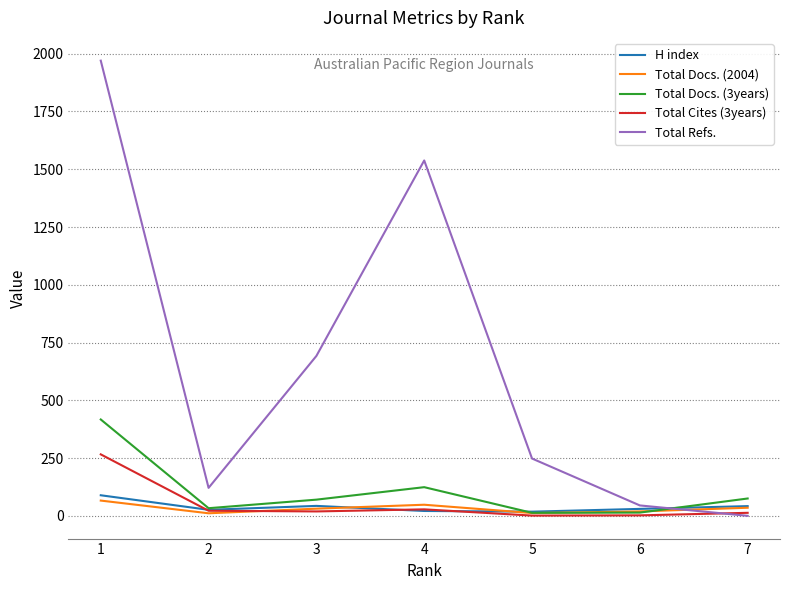

The Total Refs. series shows 121 at 2. True or false?

True